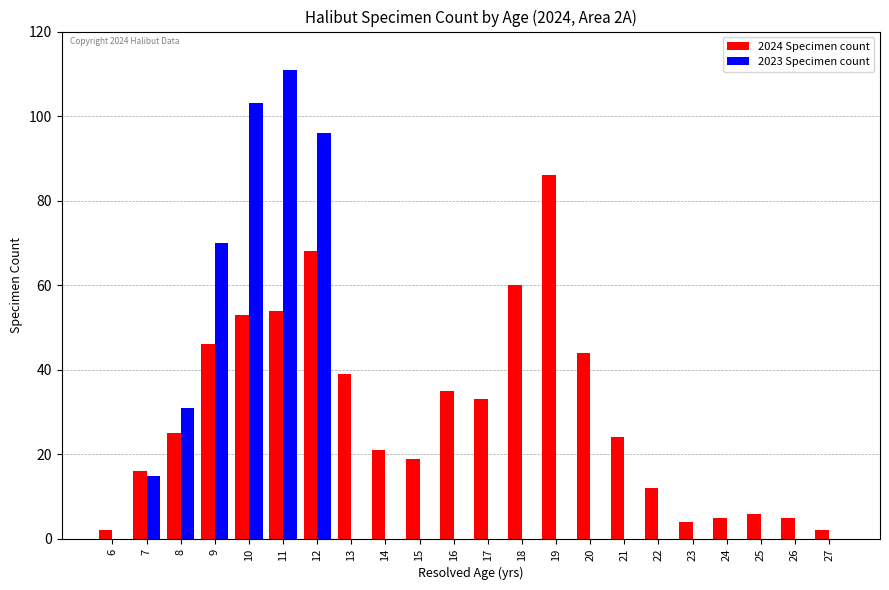

What is the total value across all series at 19?

86